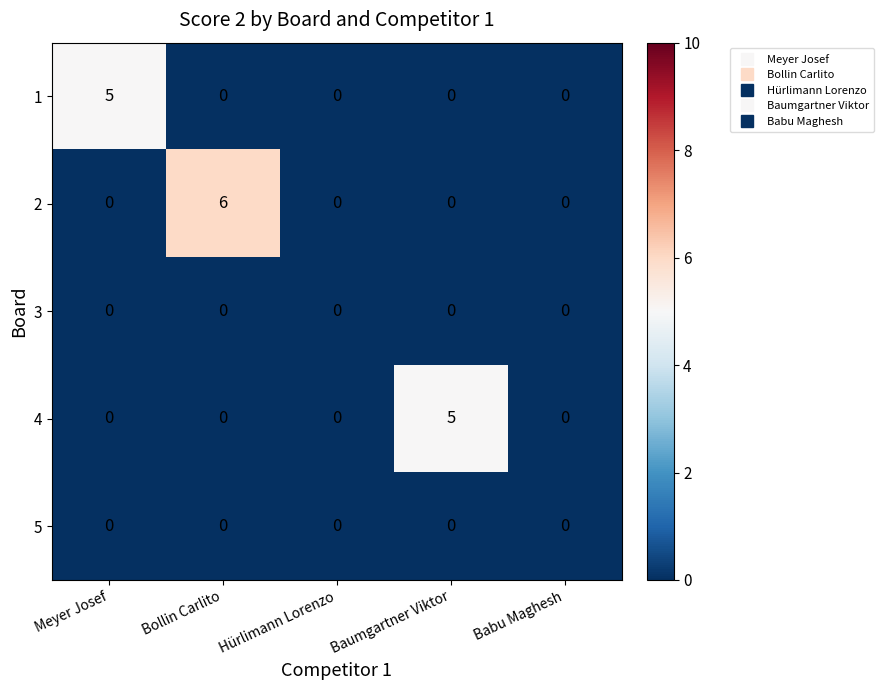

The 2 series shows -2 at Babu Maghesh. True or false?

False